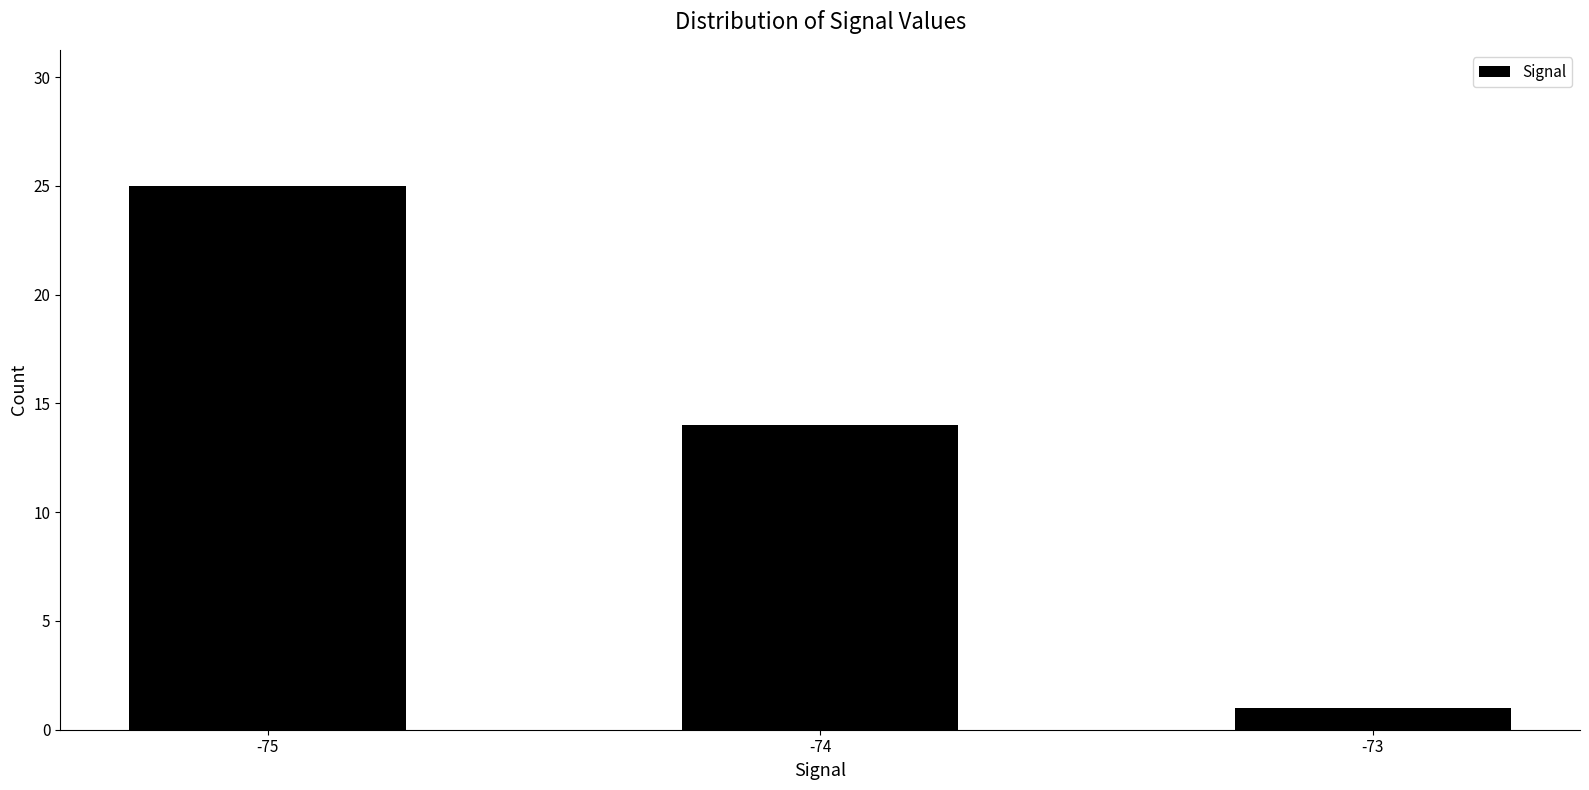

Which category has the lowest value across all series?

-73